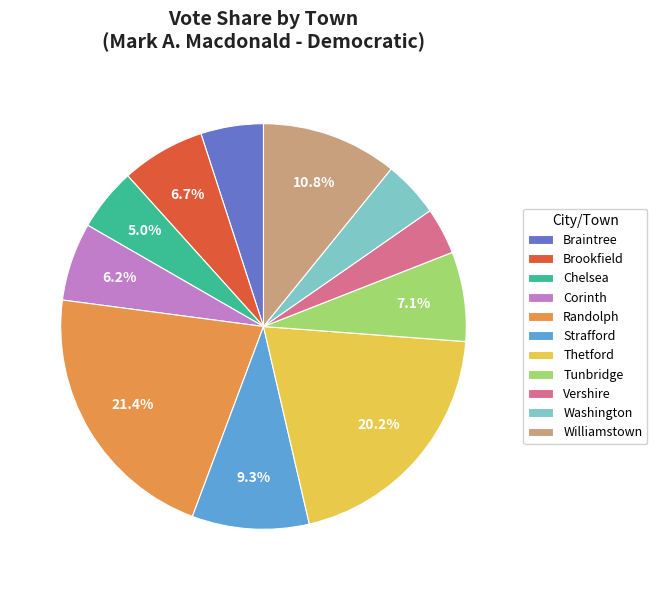

Does Brookfield represent more than half of the total?

No